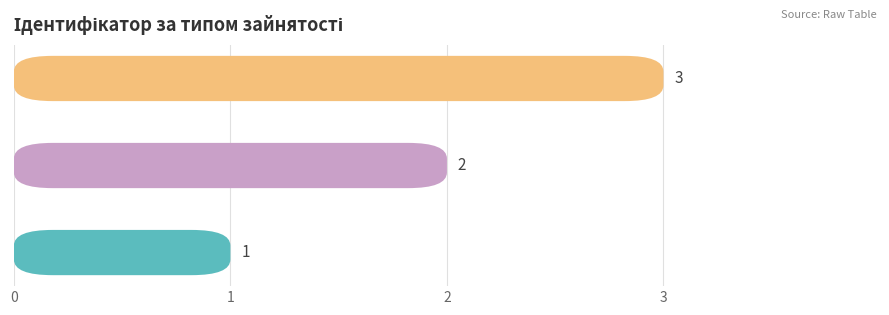

What value does the data have at 2?

3